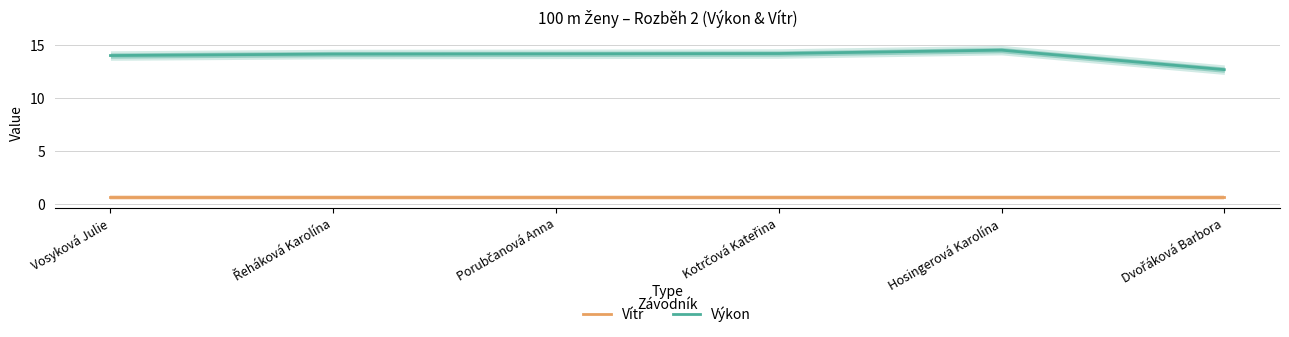

What is the difference between the maximum and minimum values in the Výkon series?

1.8